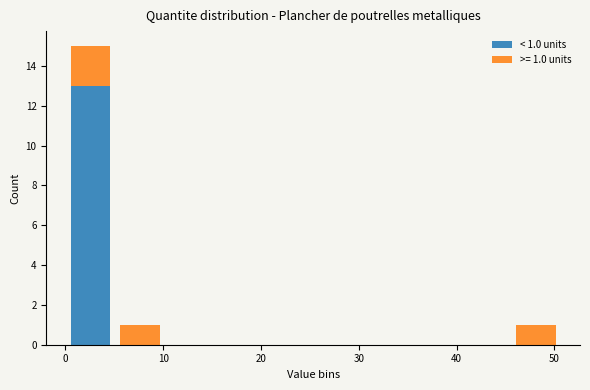

Which range on the x-axis has the tallest stacked bar (by total height)?

0 to 5